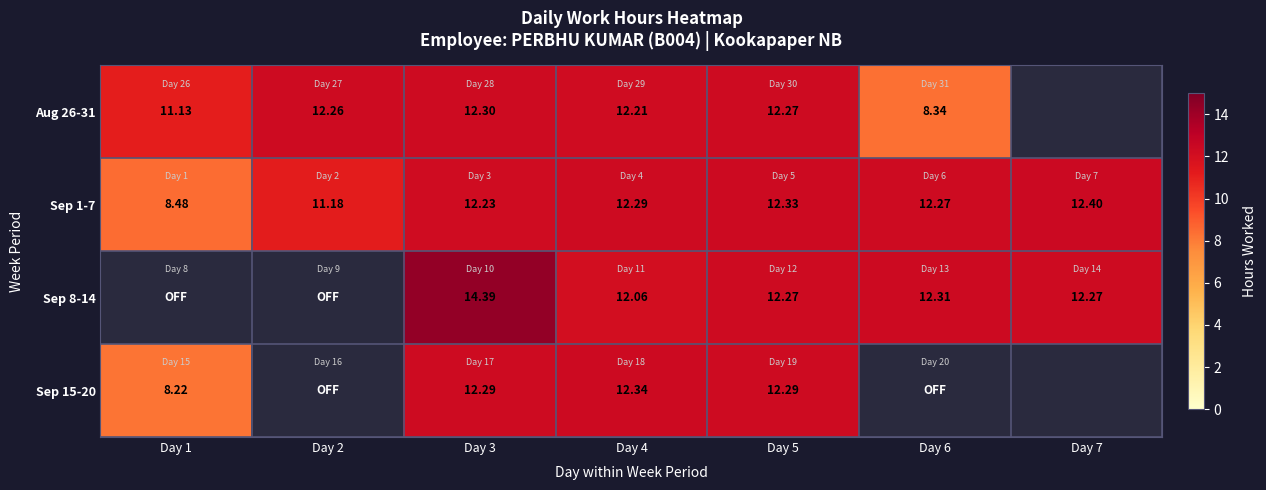

Is the value of Aug 26-31 at Day 1 greater than the value of Sep 1-7 at Day 2?

No